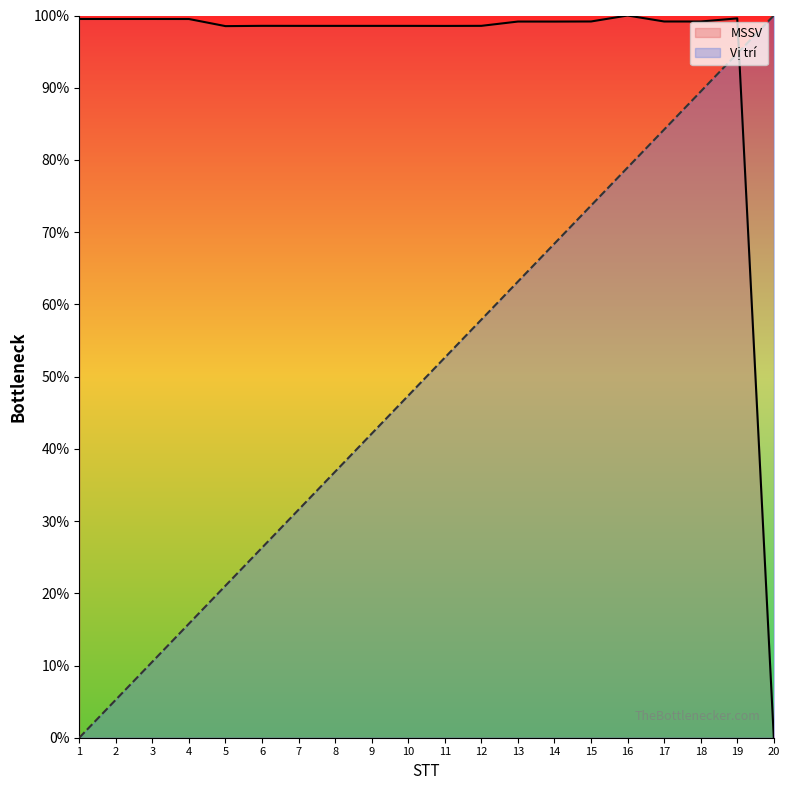

Reading left to right, list all the values displayed in this chart.

MSSV: 1=99.5	2=99.5	3=99.5	4=99.5	5=98.5	6=98.6	7=98.6	8=98.6	9=98.6	10=98.6	11=98.6	12=98.6	13=99.2	14=99.2	15=99.2	16=100.0	17=99.2	18=99.2	19=99.6	20=0.0
Vị trí: 1=0.0	2=5.3	3=10.5	4=15.8	5=21.1	6=26.3	7=31.6	8=36.8	9=42.1	10=47.4	11=52.6	12=57.9	13=63.2	14=68.4	15=73.7	16=78.9	17=84.2	18=89.5	19=94.7	20=100.0